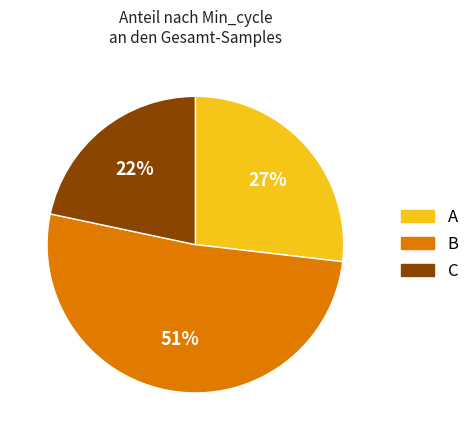

To the nearest percent, what is the average slice percentage?

33%